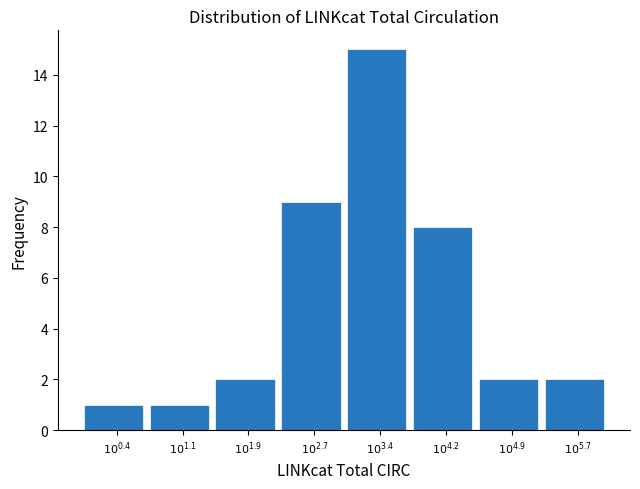

Reading left to right, extract all data points from this chart.

1	1	2	9	15	8	2	2